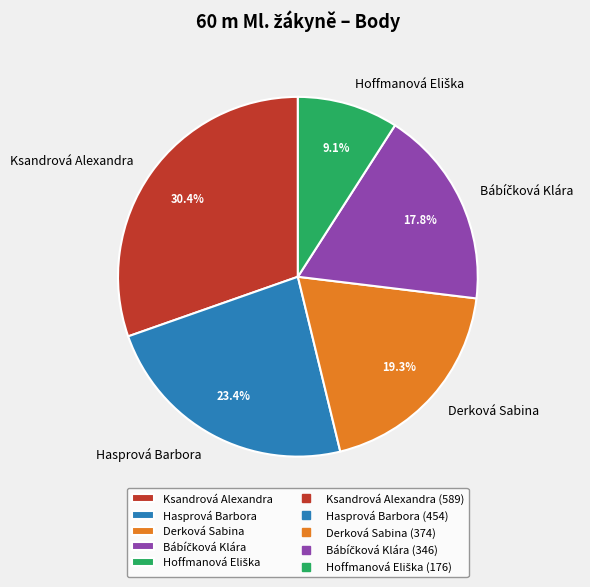

To the nearest percent, what portion does Hasprová Barbora represent?

23%